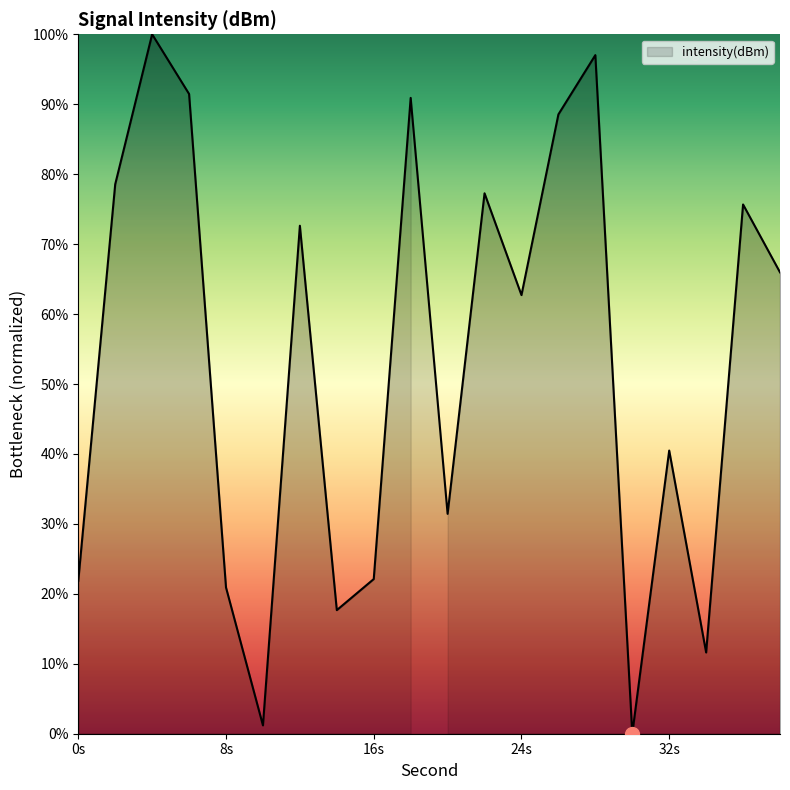

How many distinct data groups are displayed?

1